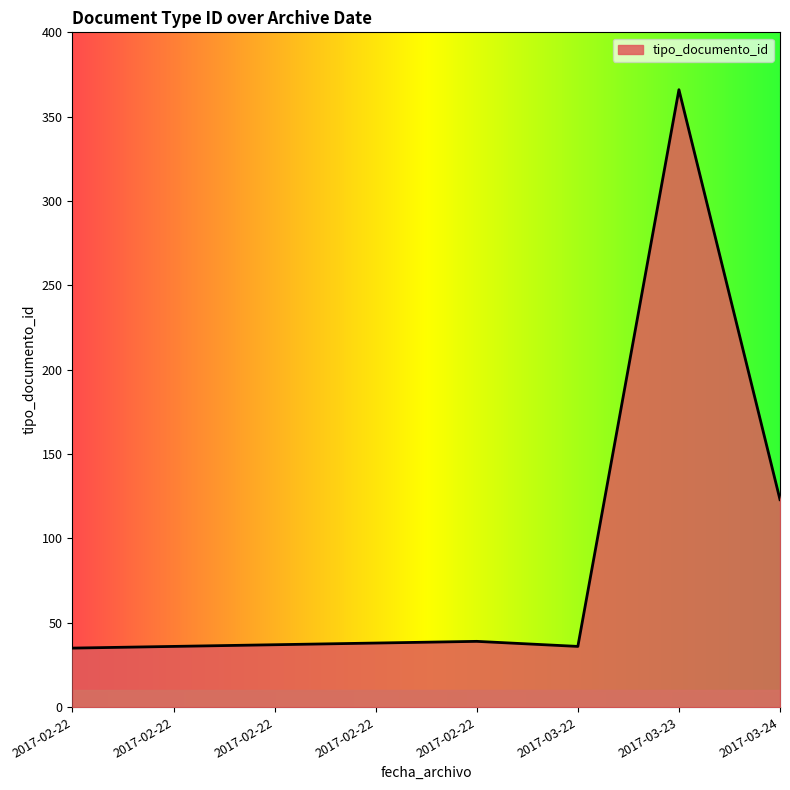

At which label is the value closest to 200?

2017-03-24